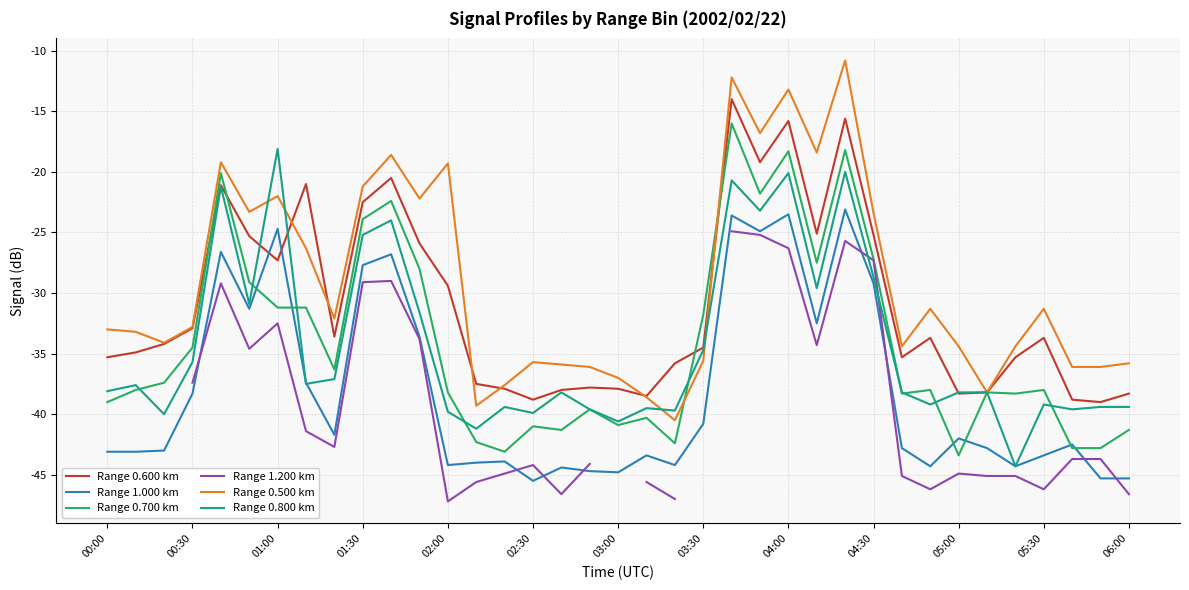

Rank the series by their maximum value, from highest to lowest.

Range 0.500 km, Range 0.600 km, Range 0.700 km, Range 0.800 km, Range 1.000 km, Range 1.200 km